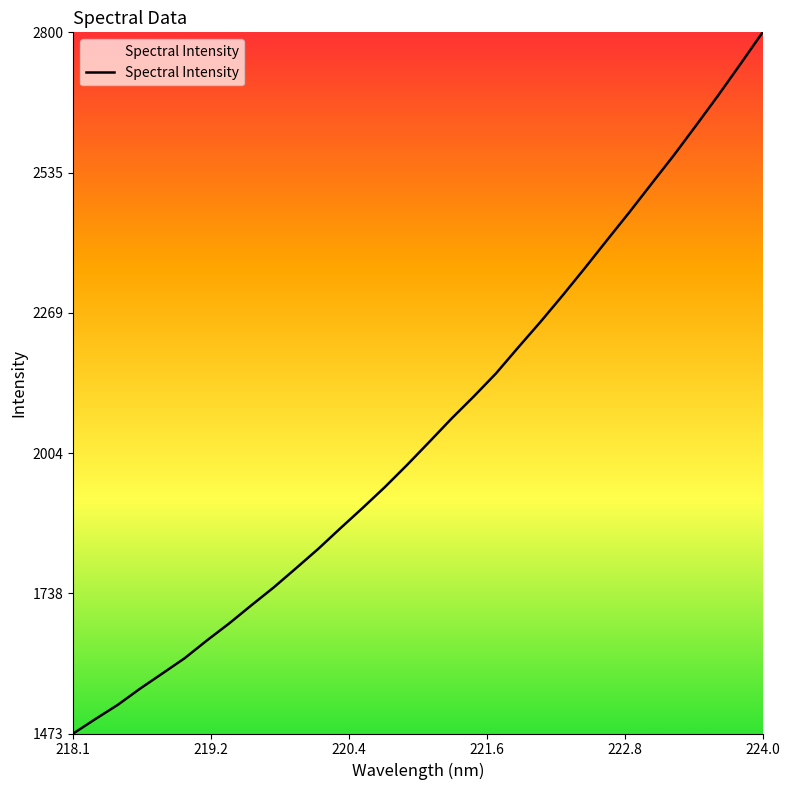

What is the maximum value shown in the chart?

2800.4